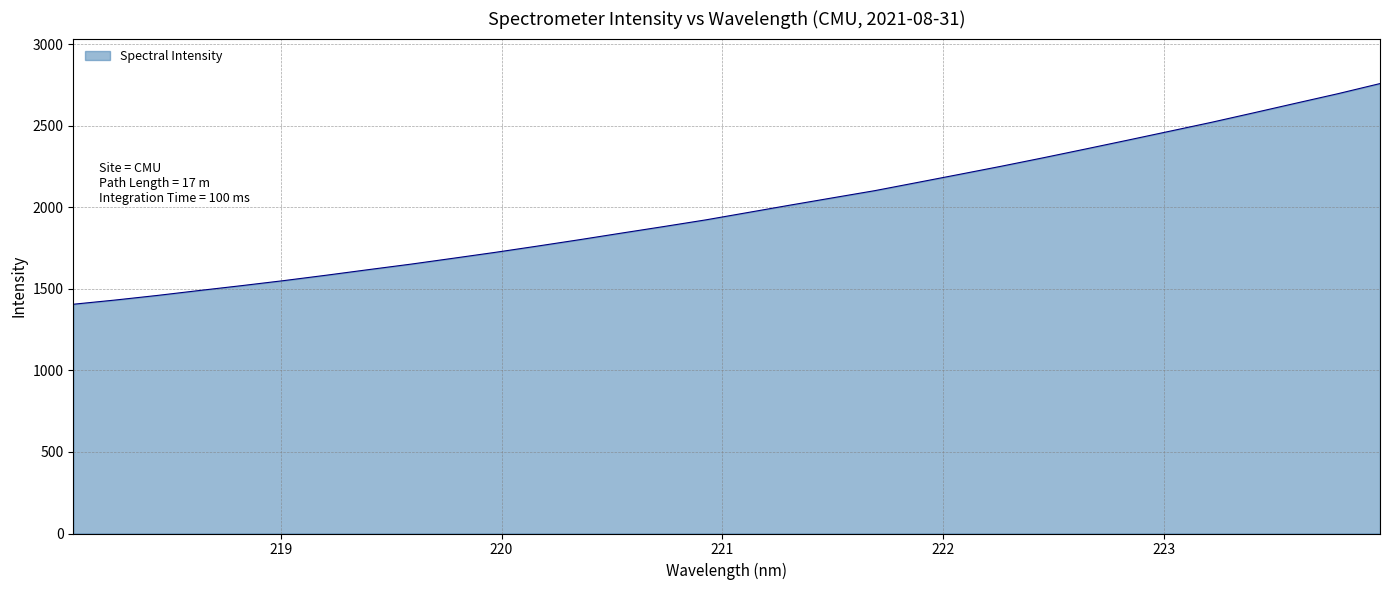

What is the sum of all values?

63798.6